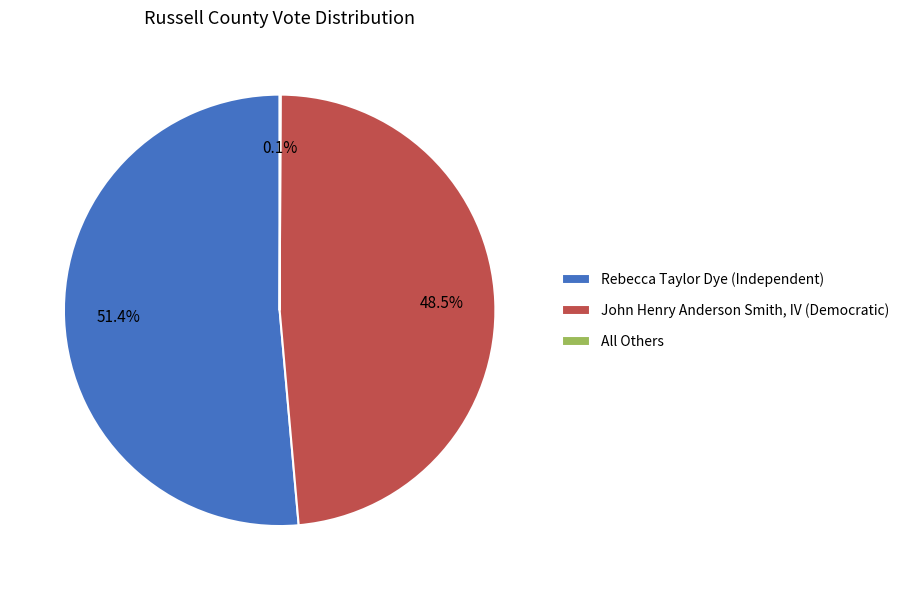

What is the largest slice in the pie chart?

Rebecca Taylor Dye (Independent)